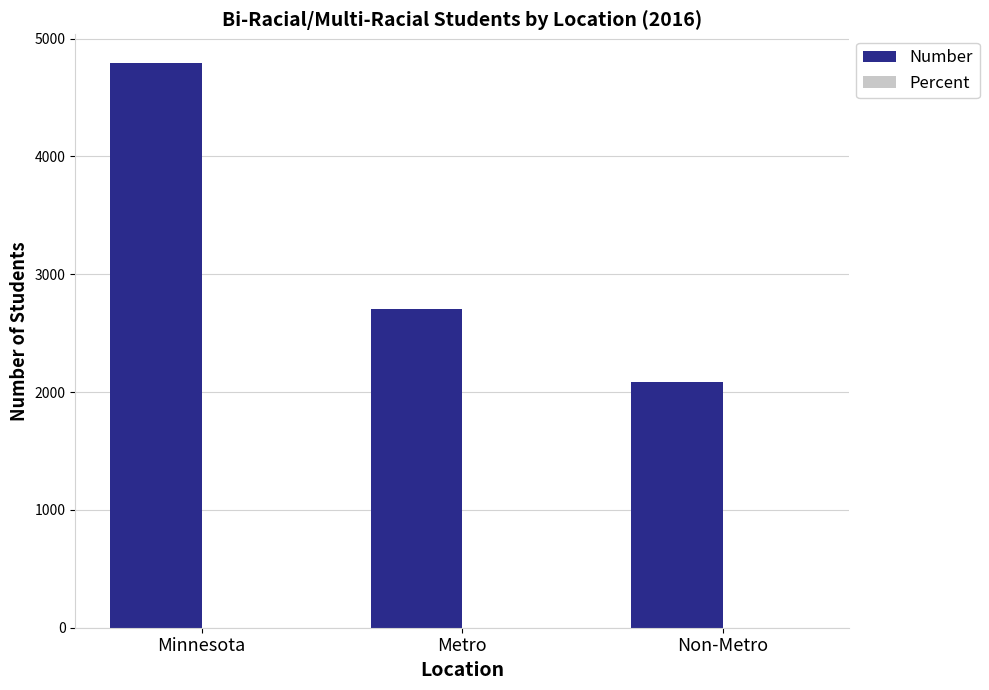

What is the sum of all Number values?

9592.0